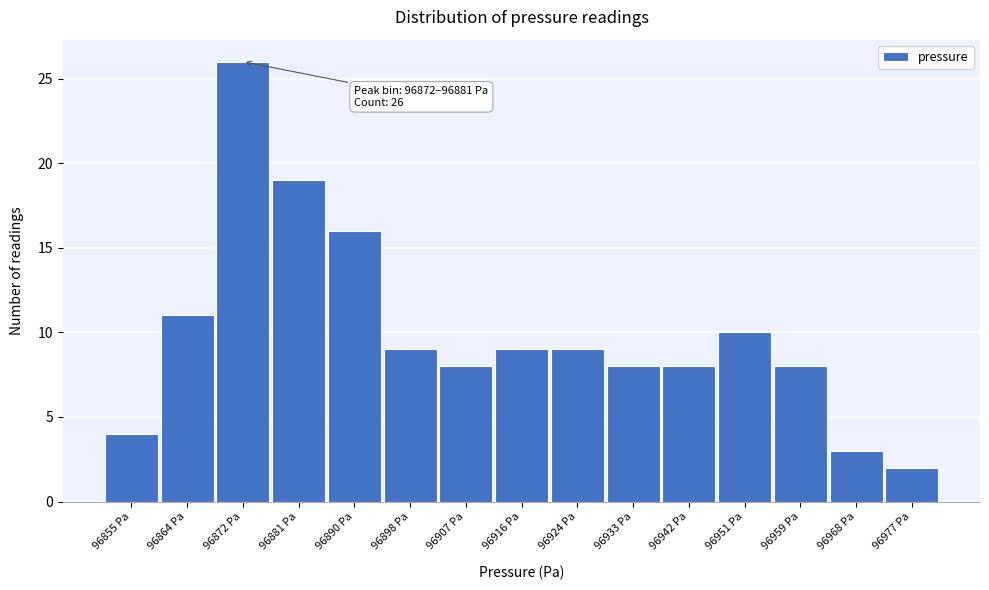

Reading left to right, list all the values displayed in this chart.

96855 Pa=4	96864 Pa=11	96872 Pa=26	96881 Pa=19	96890 Pa=16	96898 Pa=9	96907 Pa=8	96916 Pa=9	96924 Pa=9	96933 Pa=8	96942 Pa=8	96951 Pa=10	96959 Pa=8	96968 Pa=3	96977 Pa=2